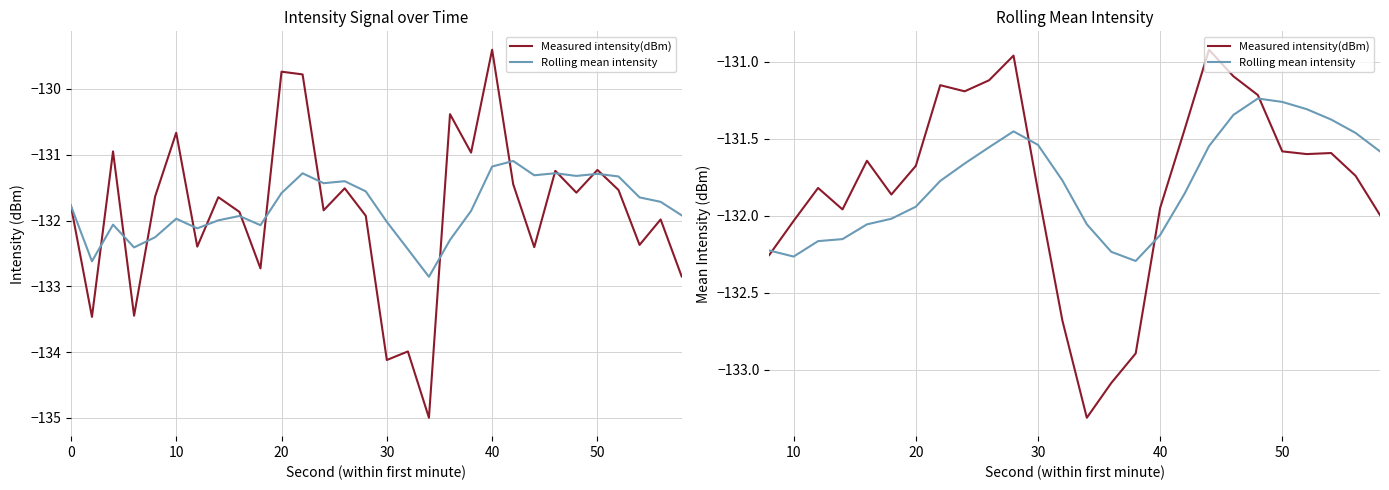

True or false: Rolling mean intensity and Measured intensity(dBm) intersect in this chart.

True